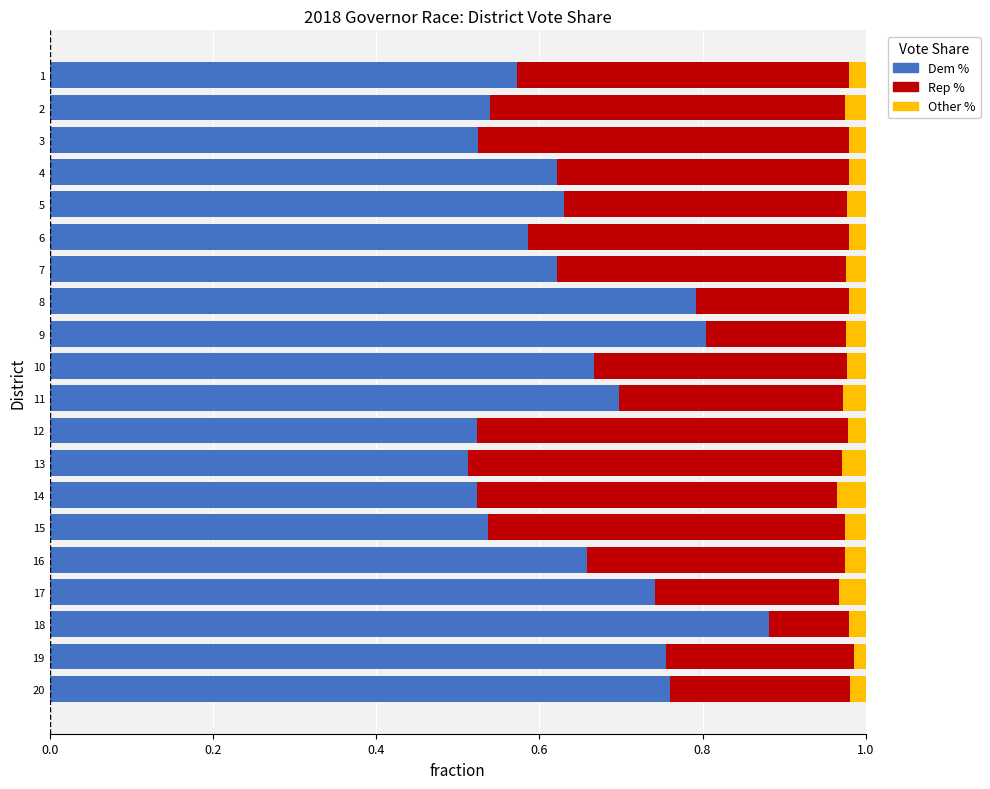

What is the total value across all series at 1?

1.0